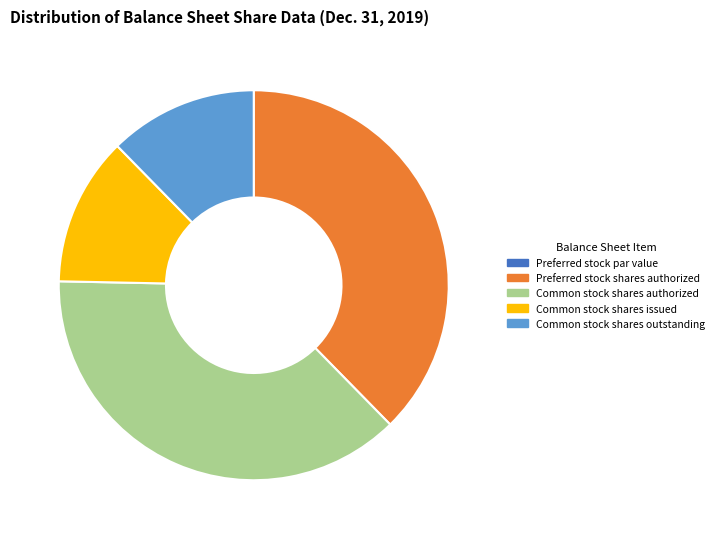

Is it true that Common stock shares outstanding is 20% of the pie?

False